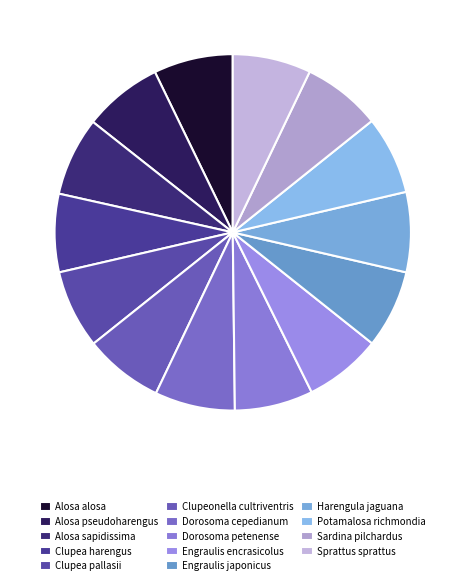

Which slice is the smallest?

Engraulis encrasicolus